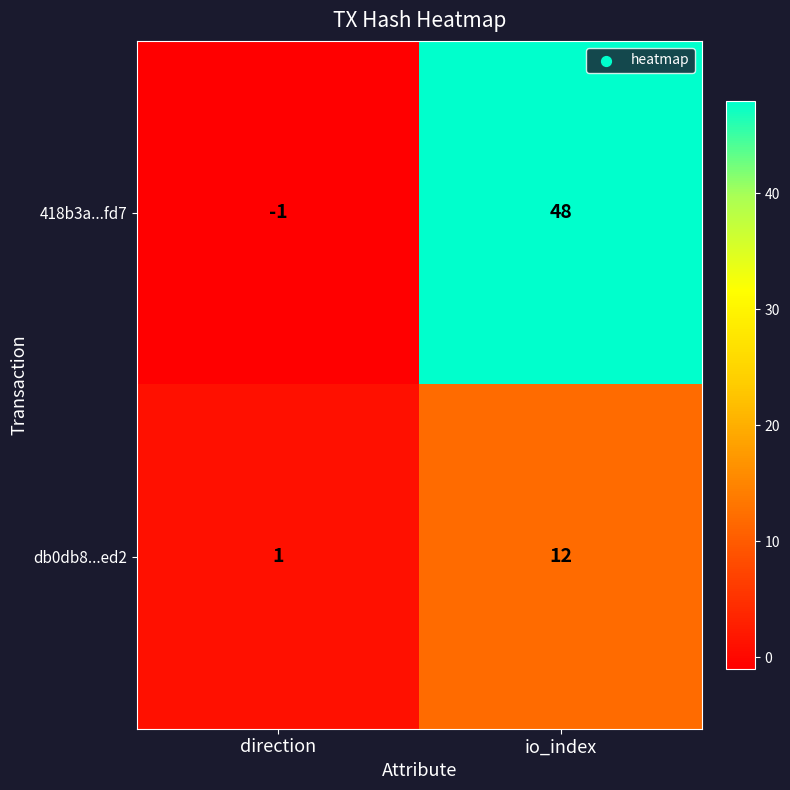

What is the sum of all db0db8...ed2 values?

13